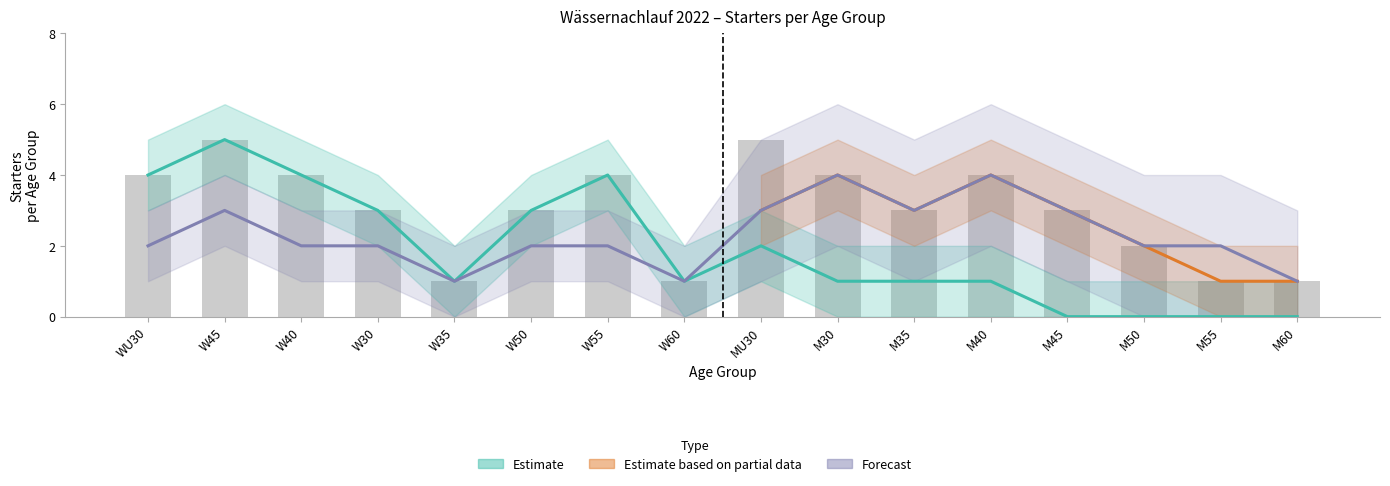

How many data points in Estimate are less than 1?

4